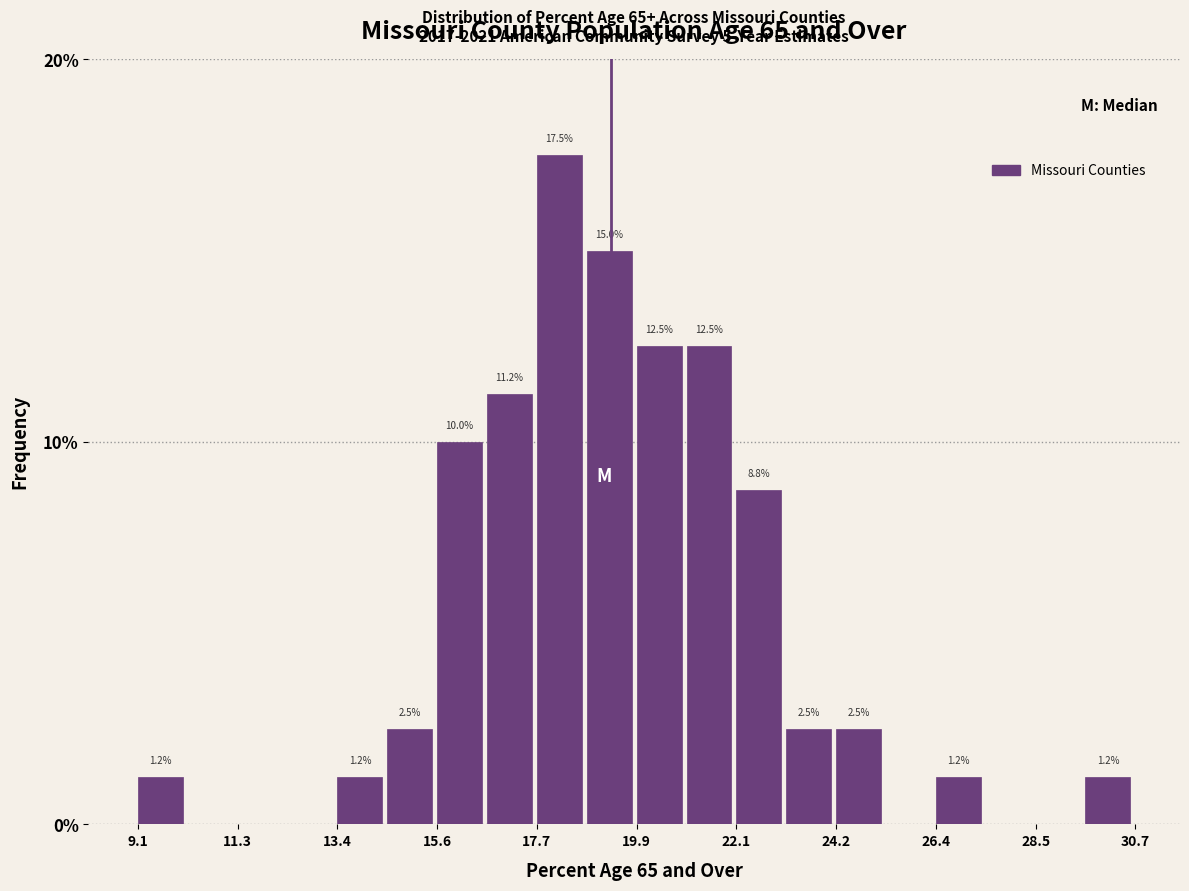

Read against the x-axis, roughly where is the centre of the tallest bar?

18.0